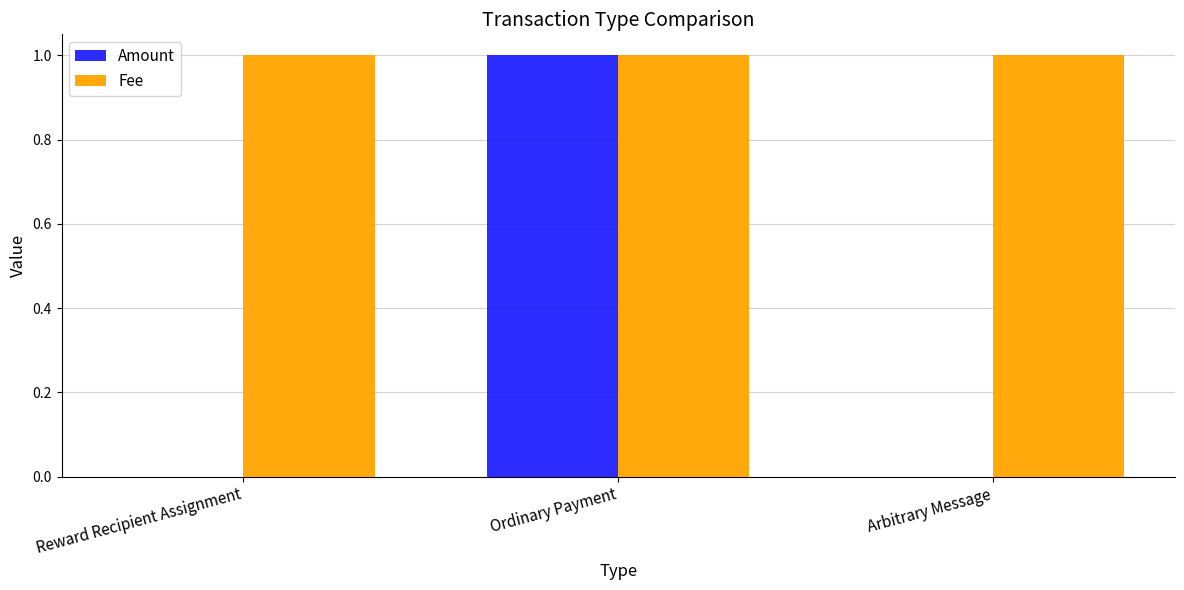

What is the sum of the Fee values at Ordinary Payment and Arbitrary Message?

2